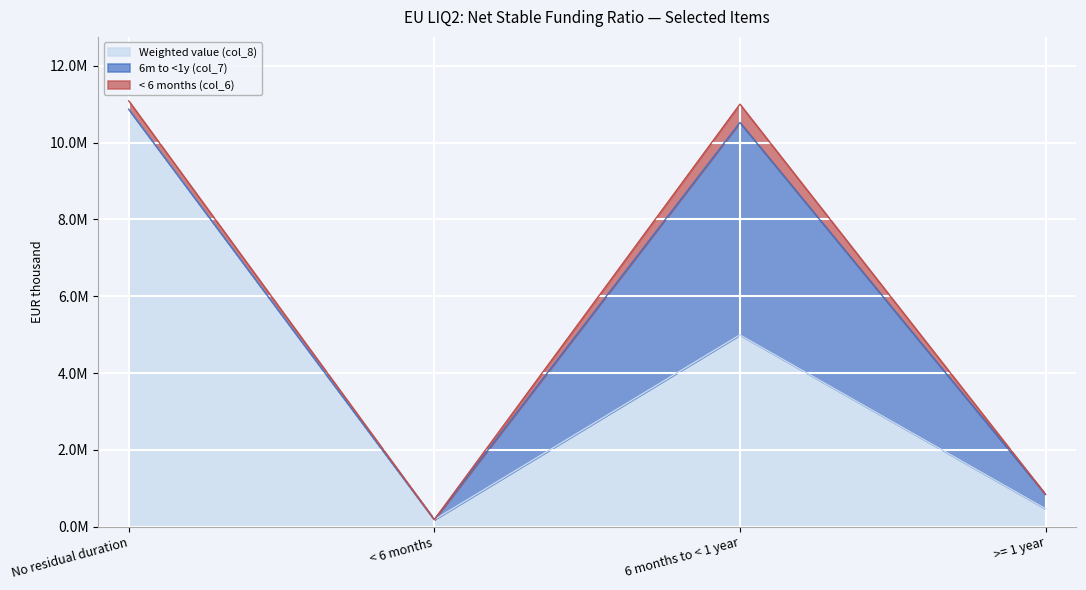

At No residual duration, list the series in order from smallest to largest.

6m to <1y (col_7), < 6 months (col_6), Weighted value (col_8)